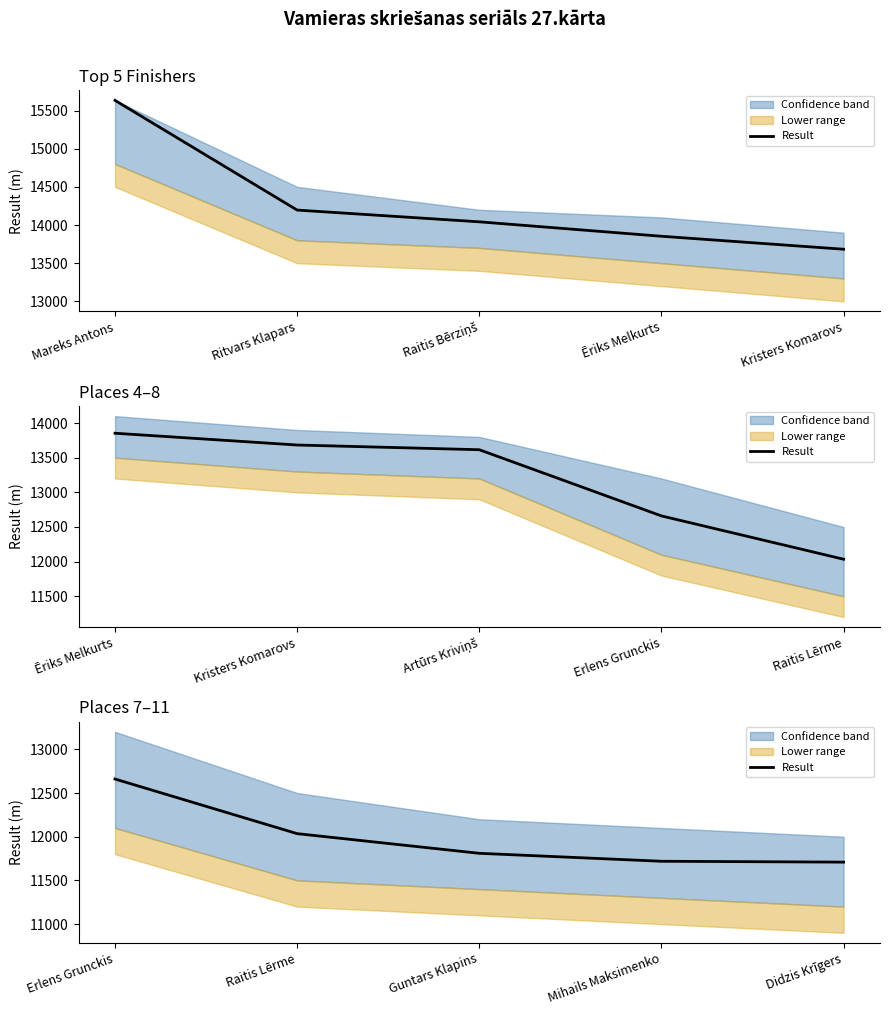

What is the difference between the second highest and second lowest values?

316